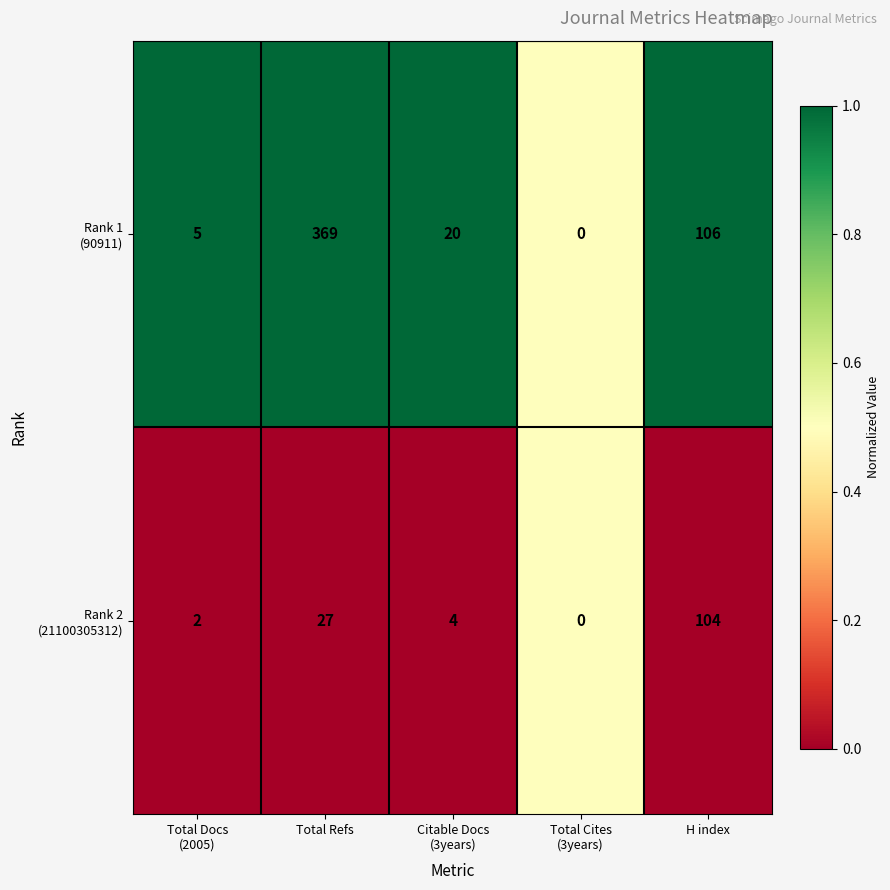

What is the spread (max minus min) of values at Total Refs?

342